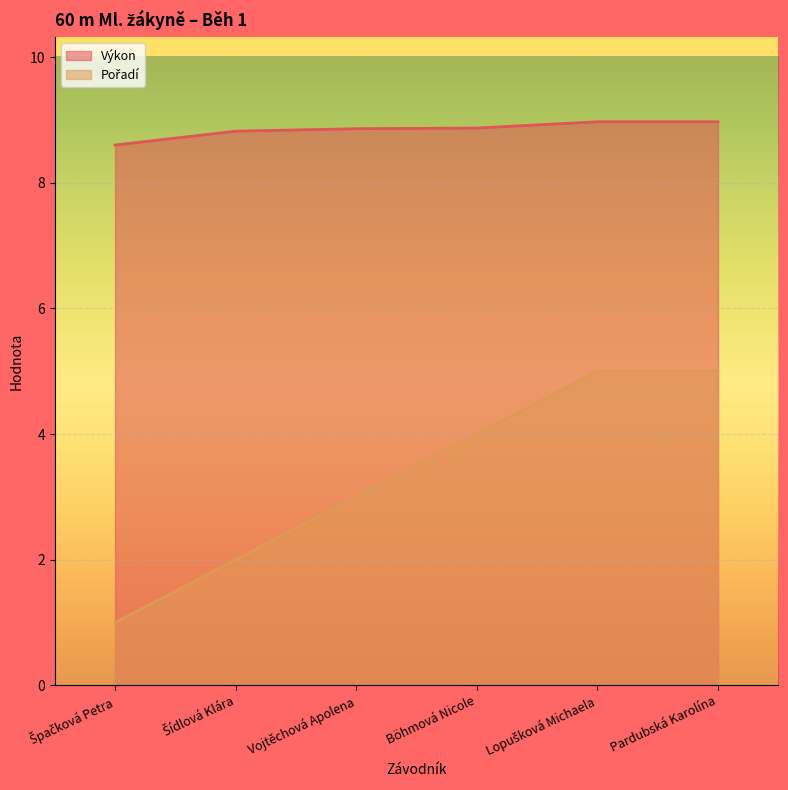

What is the total value across all series at Špačková Petra?

9.6